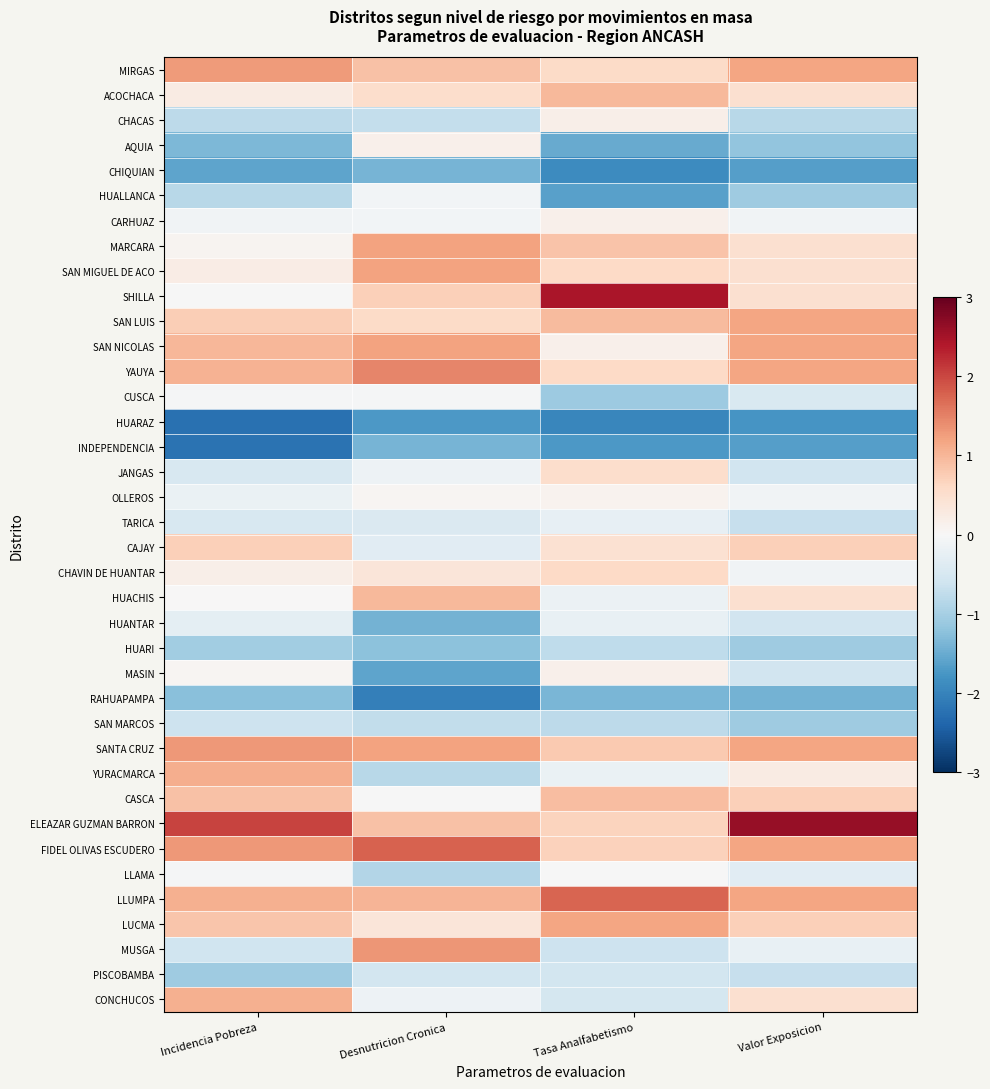

Rank the series at Valor Exposicion from lowest to highest value.

HUARAZ, CHIQUIAN, INDEPENDENCIA, RAHUAPAMPA, AQUIA, HUALLANCA, HUARI, SAN MARCOS, CHACAS, TARICA, PISCOBAMBA, JANGAS, HUANTAR, MASIN, CUSCA, LLAMA, MUSGA, CARHUAZ, OLLEROS, CHAVIN DE HUANTAR, YURACMARCA, ACOCHACA, MARCARA, SAN MIGUEL DE ACO, SHILLA, HUACHIS, CONCHUCOS, CAJAY, CASCA, LUCMA, MIRGAS, SAN LUIS, SAN NICOLAS, YAUYA, SANTA CRUZ, FIDEL OLIVAS ESCUDERO, LLUMPA, ELEAZAR GUZMAN BARRON